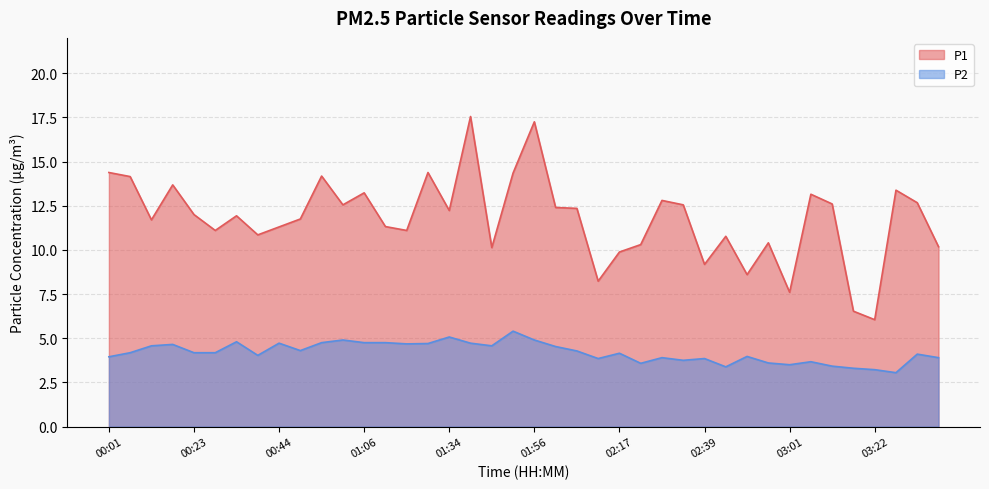

True or false: P1 has a value of 6.1 at 02:28.

False